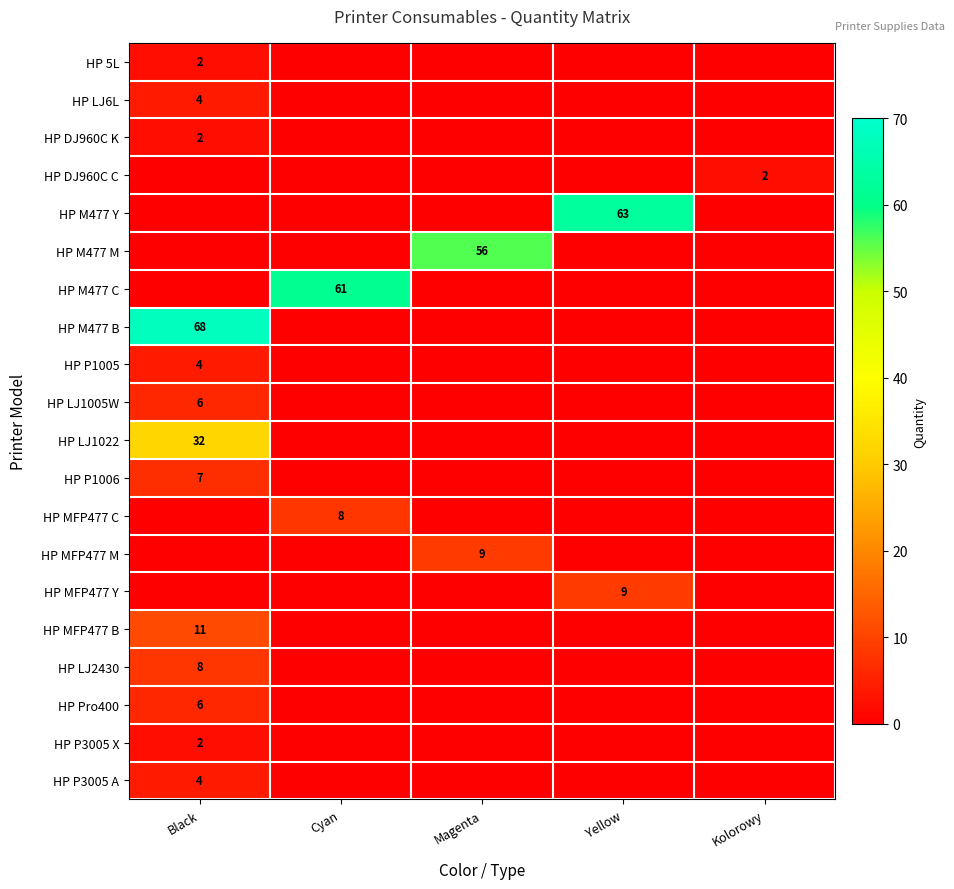

The value of HP DJ960C C at Kolorowy is 2. True or false?

True